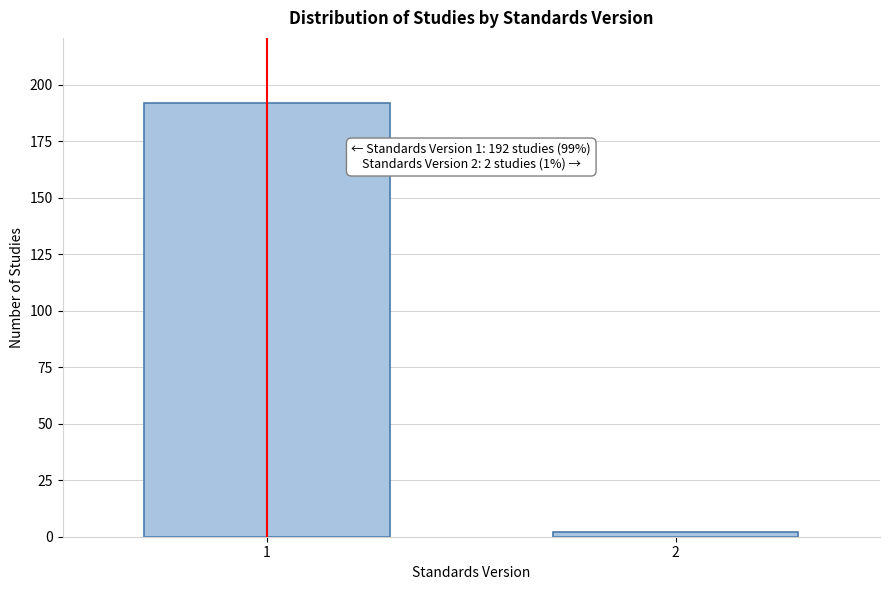

Reading left to right, what are all the values shown in this chart?

192	2